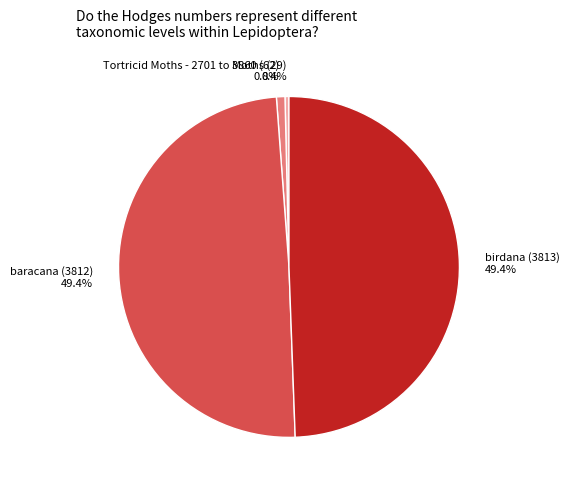

To the nearest percent, what is the difference between the largest and smallest slice percentages?

49%